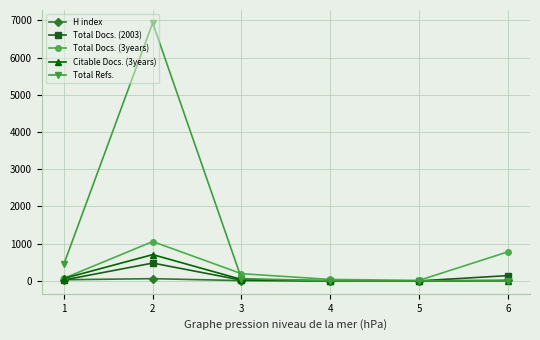

At which label is Total Docs. (3years) closest to 535?

6